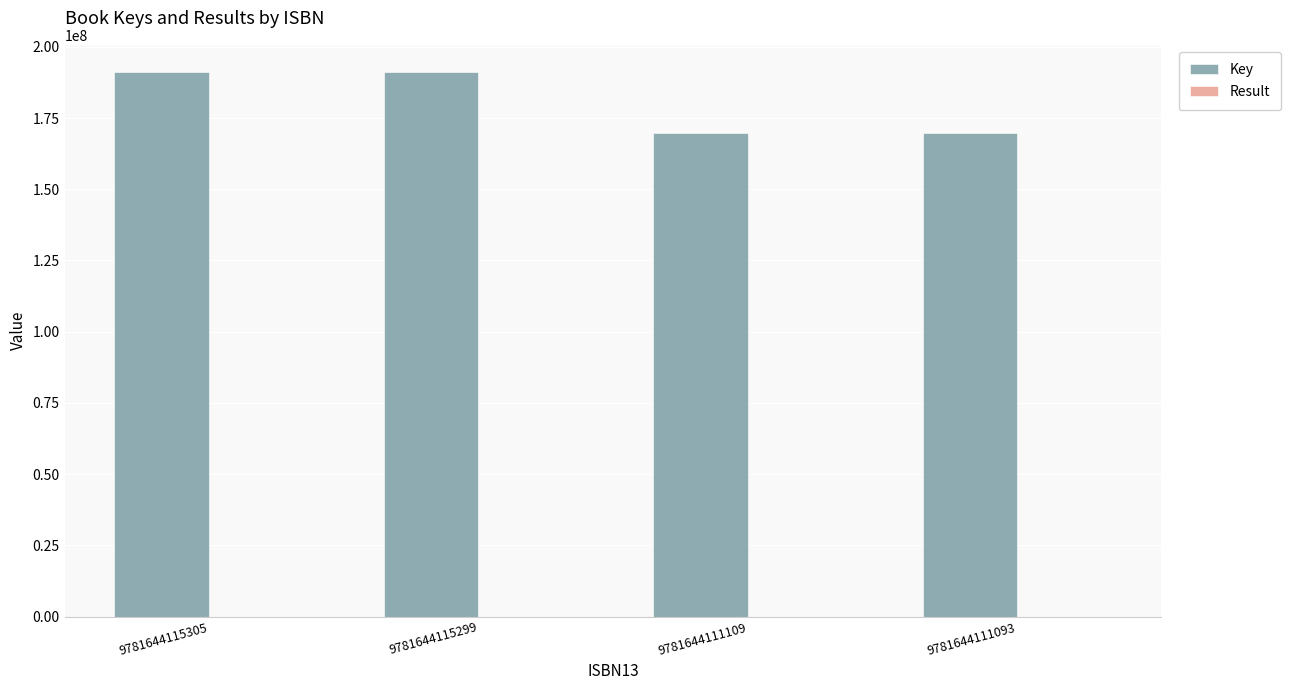

What is the maximum value shown in the chart?

191149423